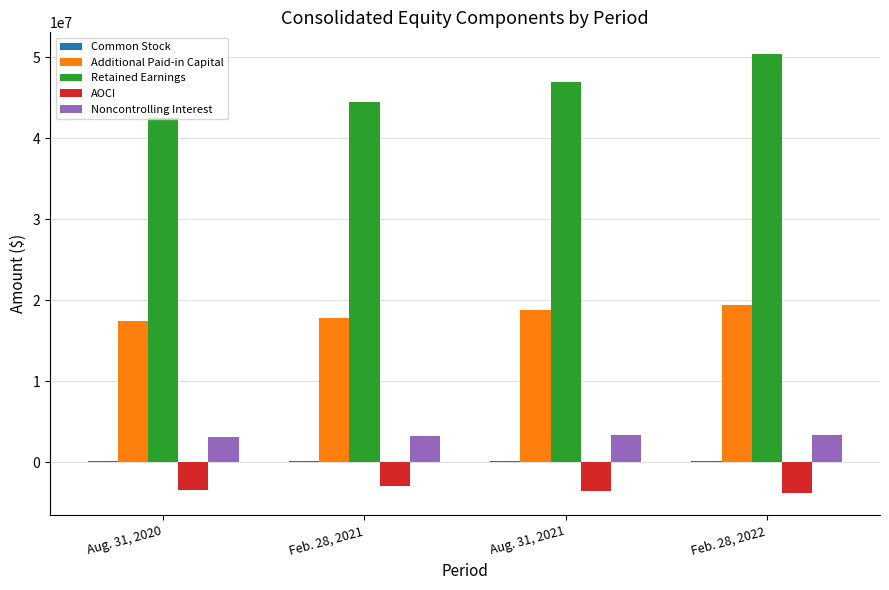

Which series has the largest range (max minus min)?

Retained Earnings